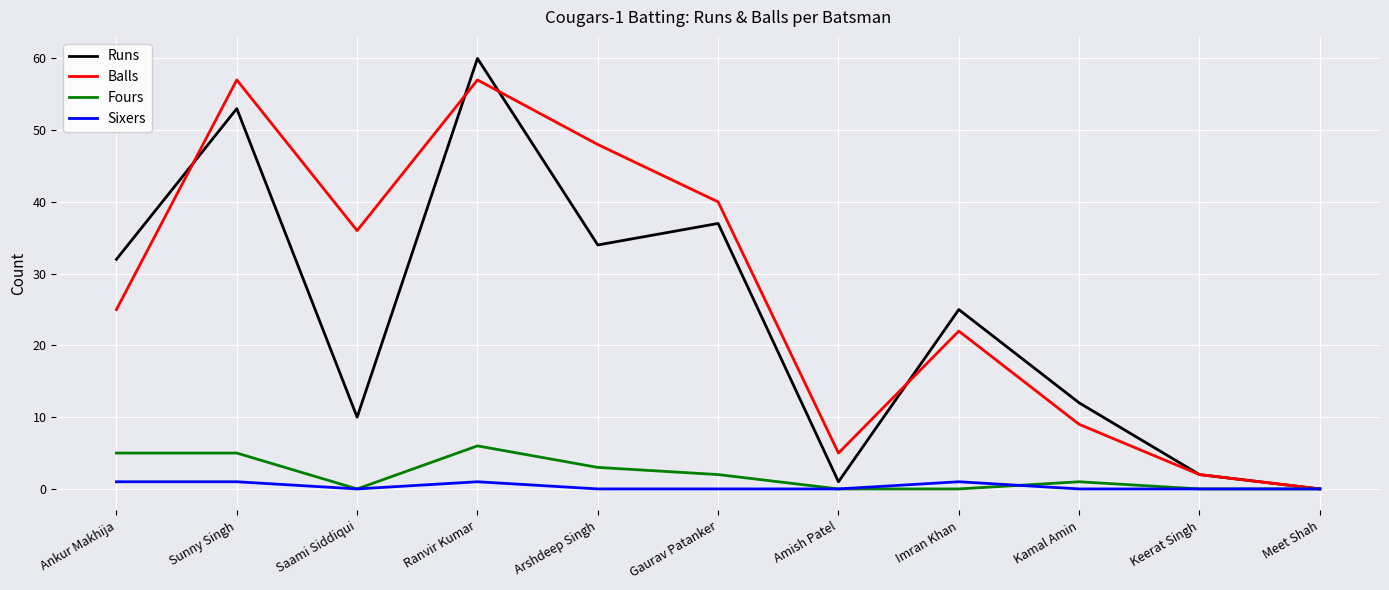

How many Fours values are between 0 and 5?

10